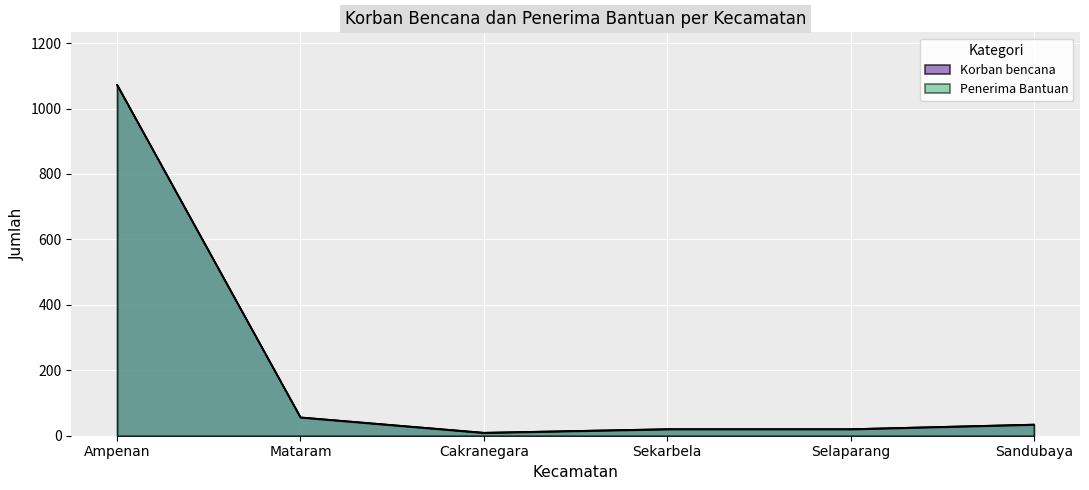

Does the chart display data point markers on the line(s)?

No